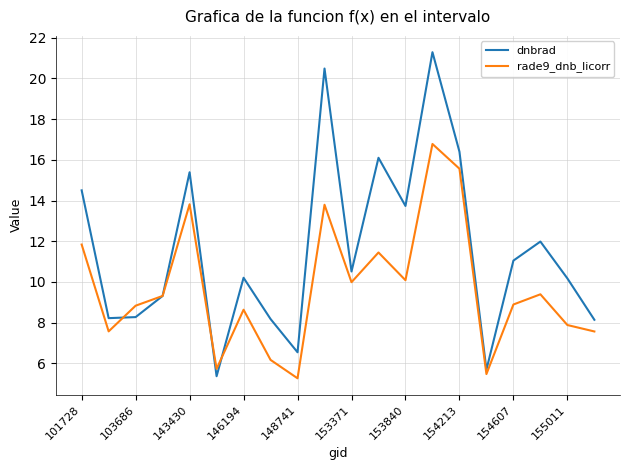

Does the chart have visible grid lines?

Yes